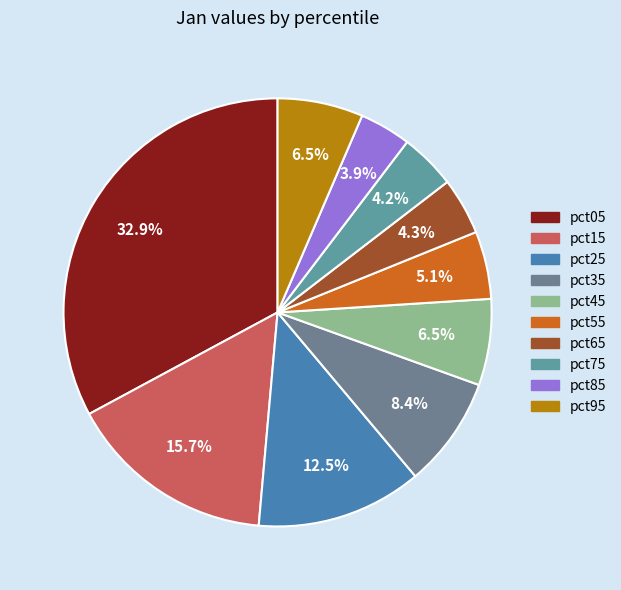

Combined, do pct65 and pct25 account for over 50%?

No